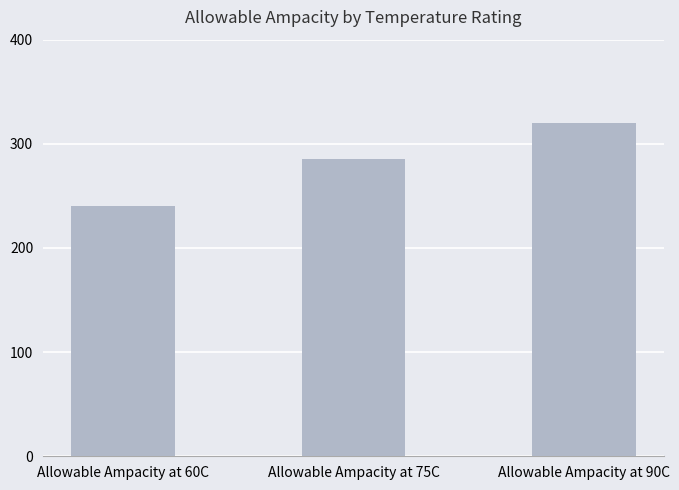

At which category does the chart reach its minimum across all series?

Allowable Ampacity at 60C